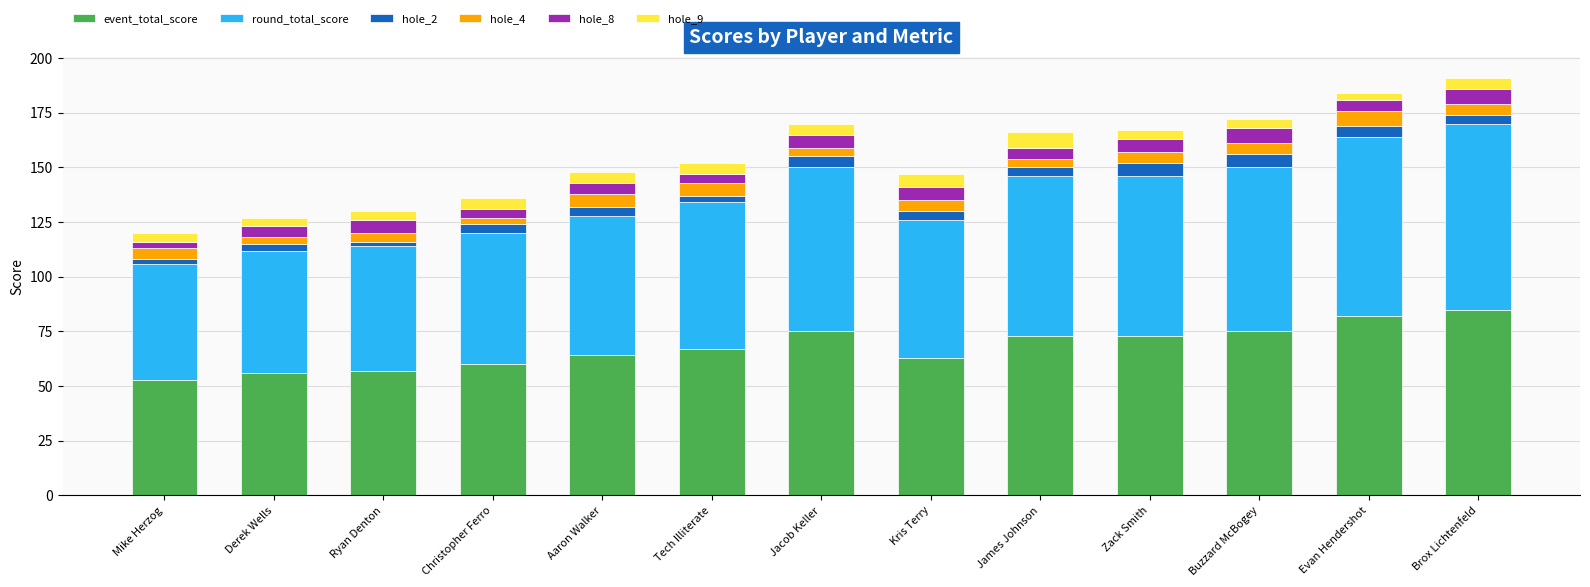

The event_total_score series shows 116 at Evan Hendershot. True or false?

False